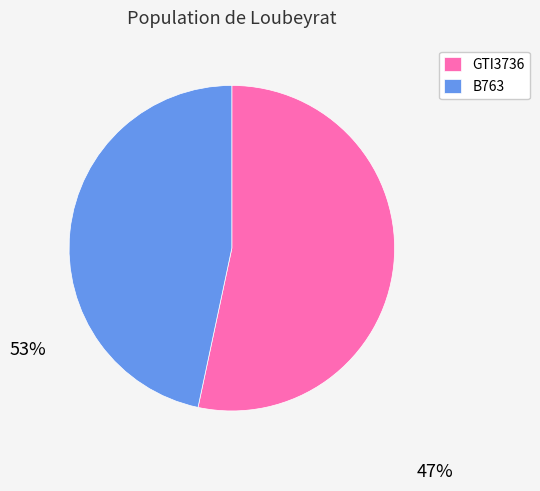

Which category accounts for the majority?

GTI3736